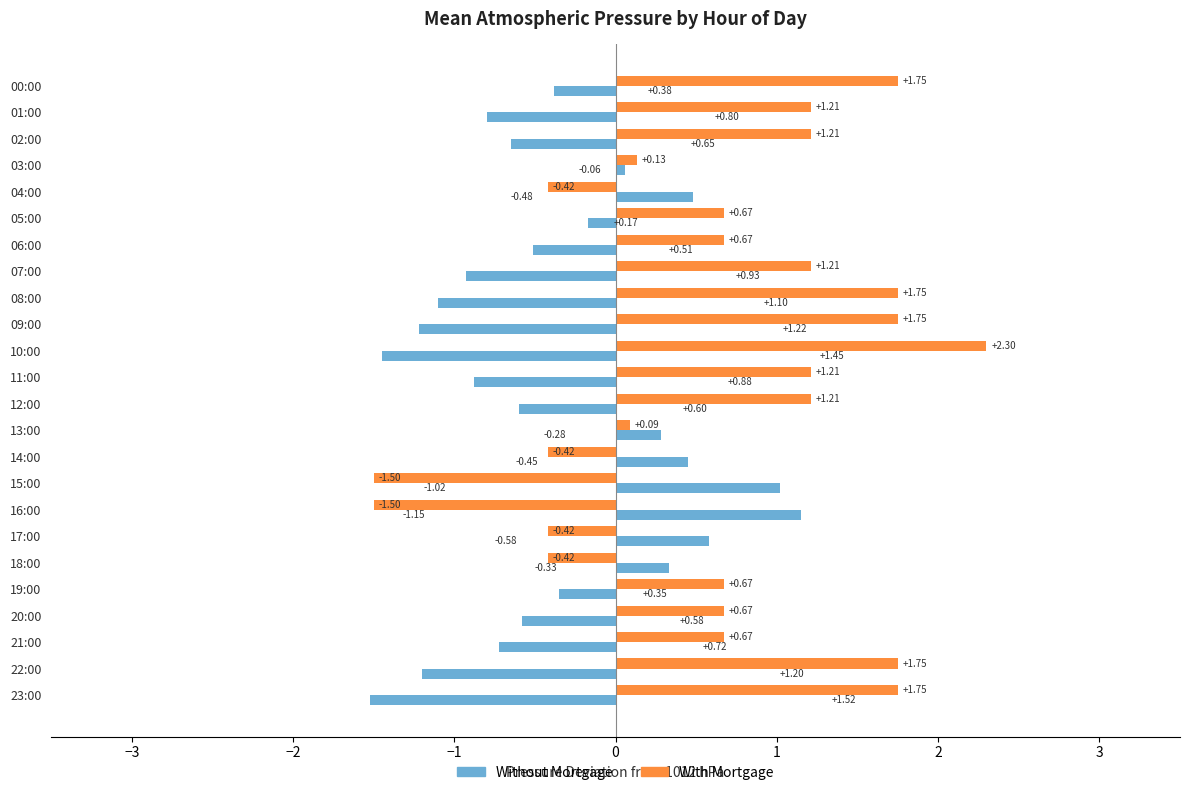

What is the difference between the maximum and minimum values in the Without Mortgage series?

2.7